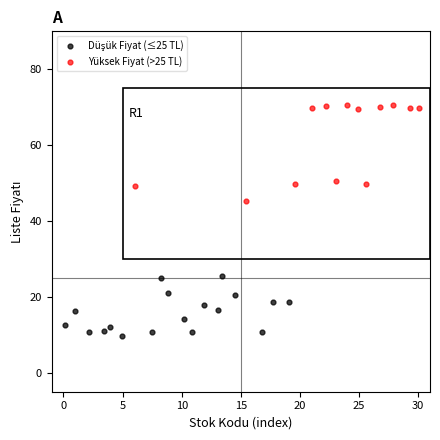

Which series reaches the maximum Y coordinate?

Yüksek Fiyat (>25 TL)